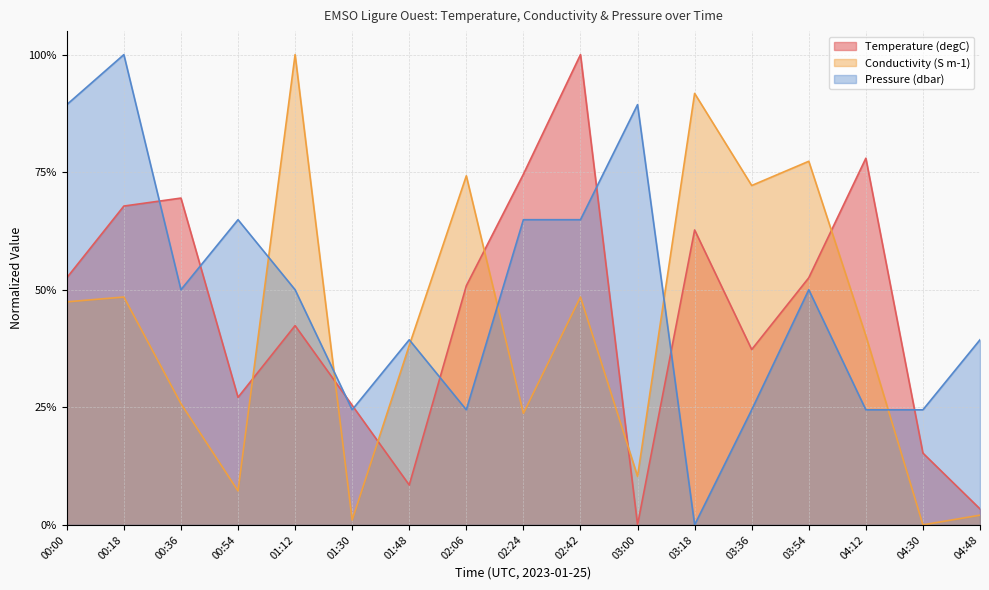

The Temperature (degC) series shows 0.2 at 04:30. True or false?

True